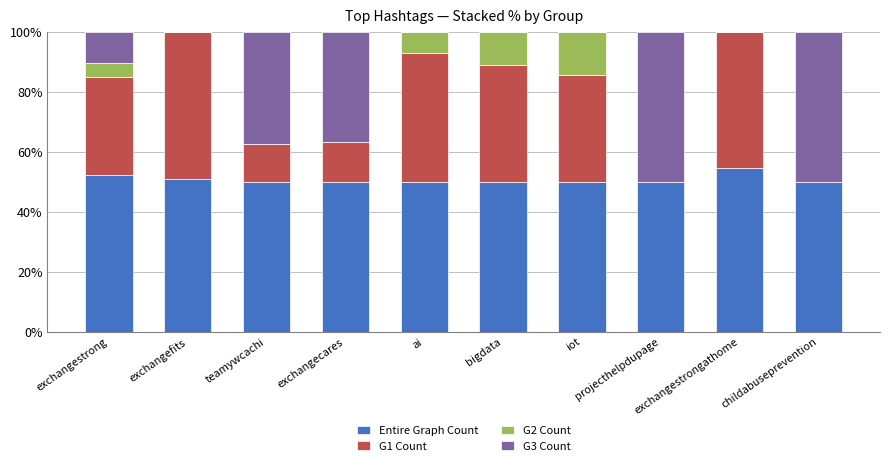

What is the highest value of the Entire Graph Count series?

54.5